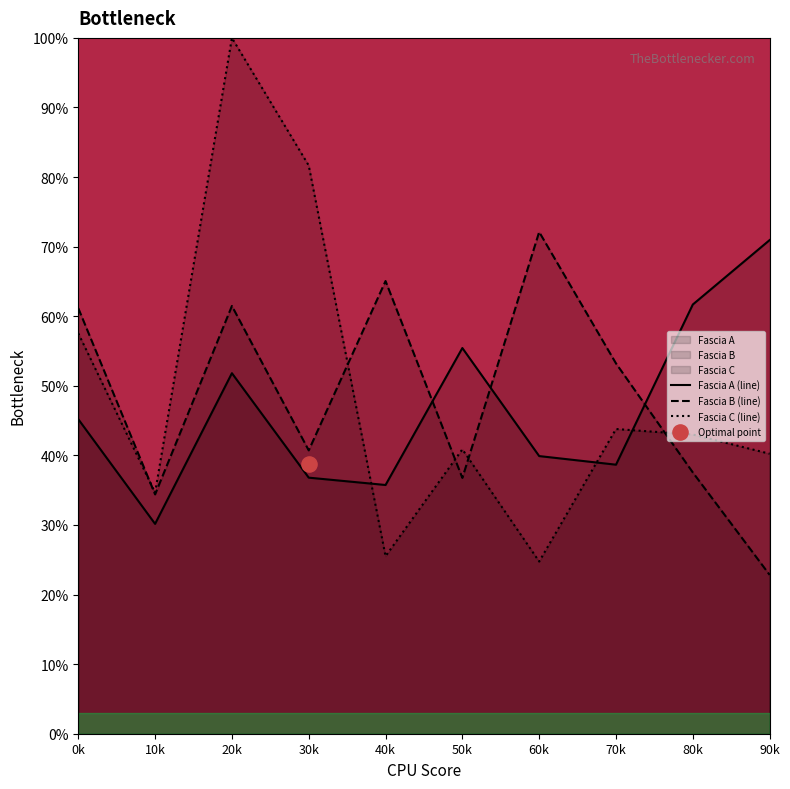

Which series reaches the minimum Y coordinate?

Fascia B